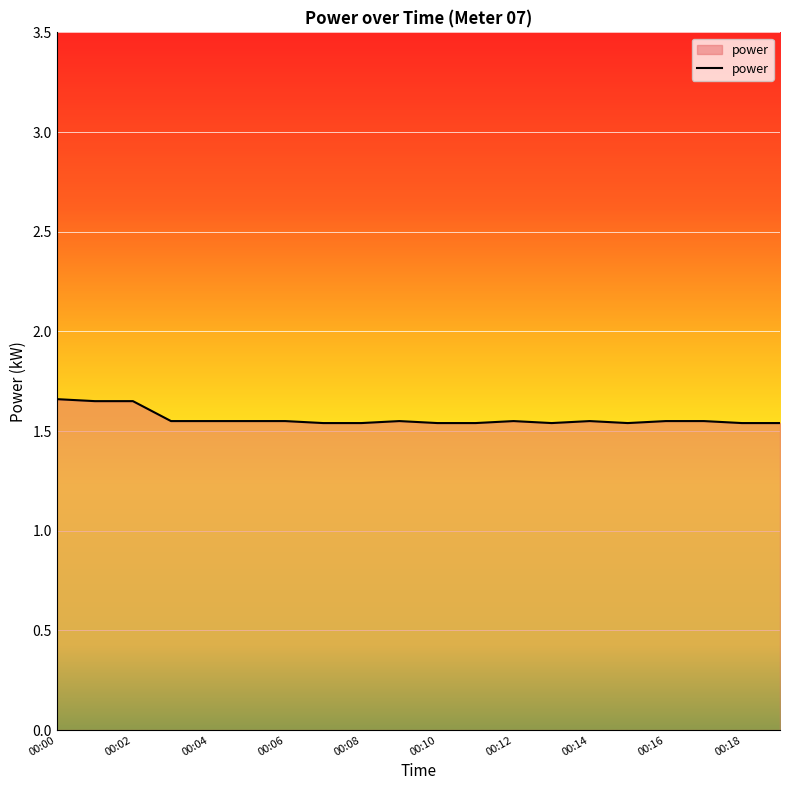

At which category does the data reach its first local peak?

00:09